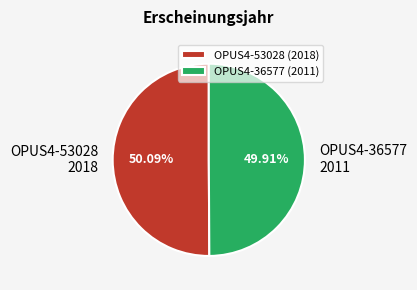

How much of the chart is everything except OPUS4-36577?

50.1%